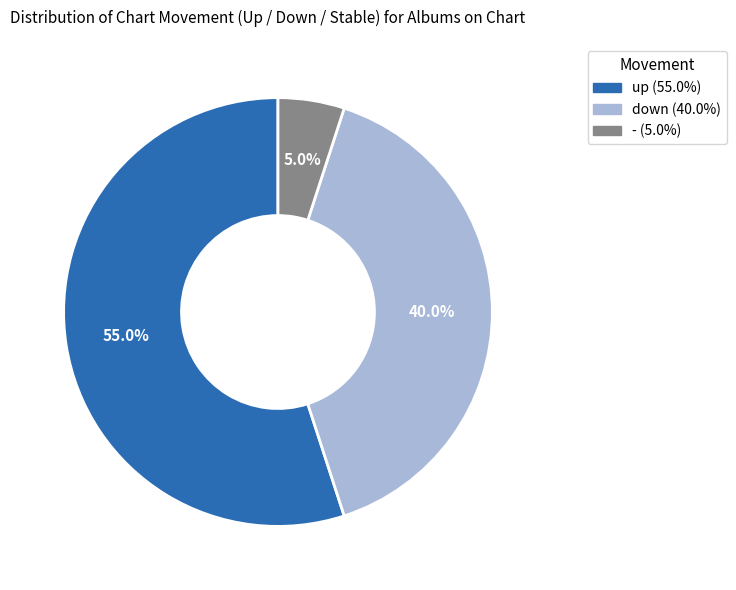

What is the smallest slice in the pie chart?

-